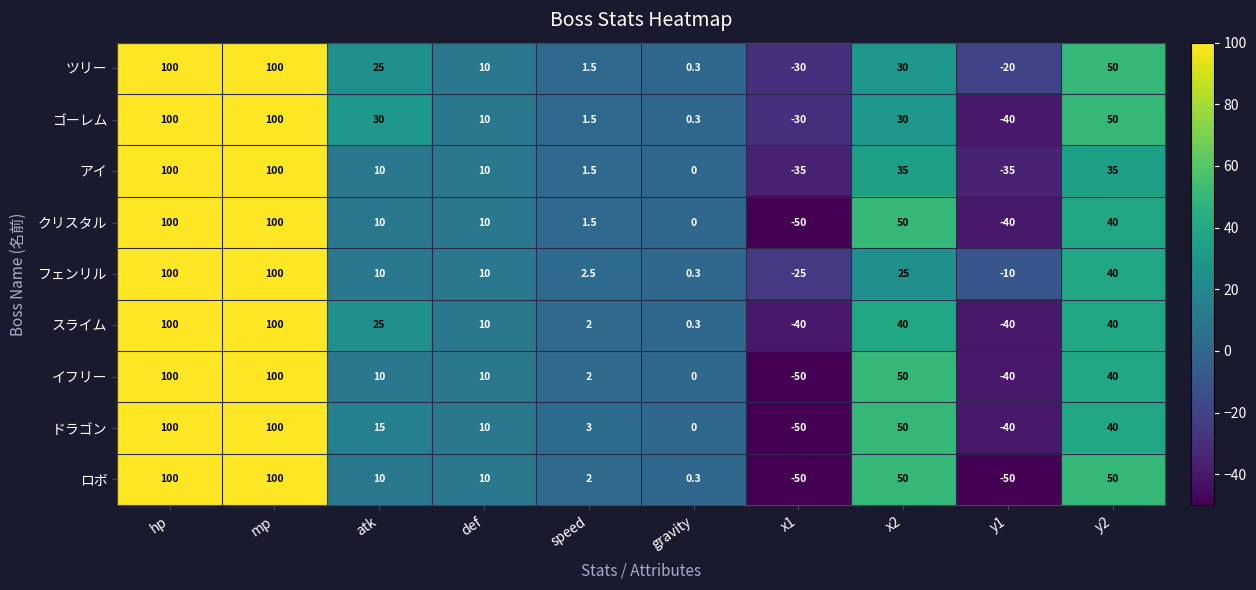

What is the spread (max minus min) of values at y2?

15.0